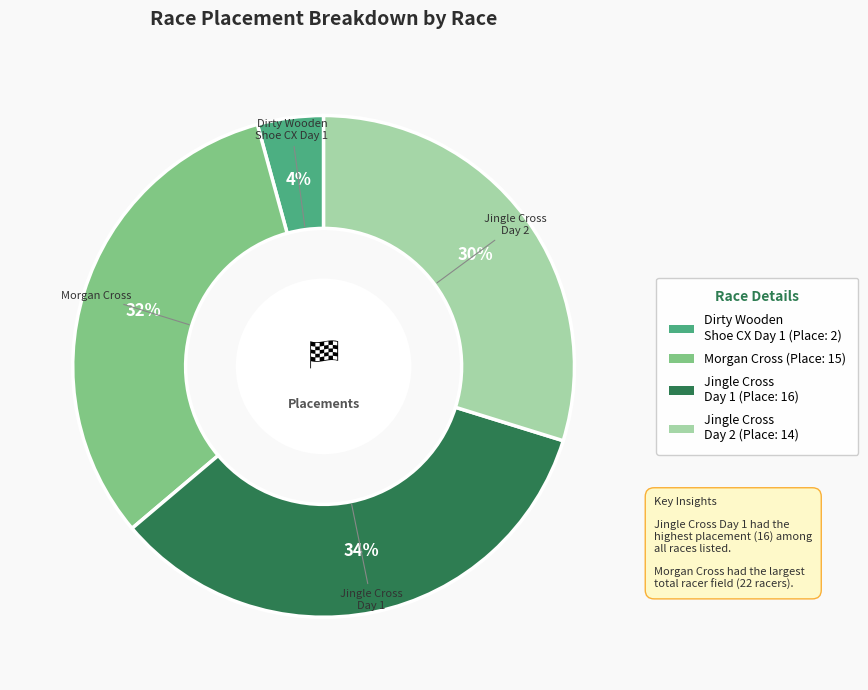

To the nearest percent, what is the difference between the largest and smallest slice percentages?

30%